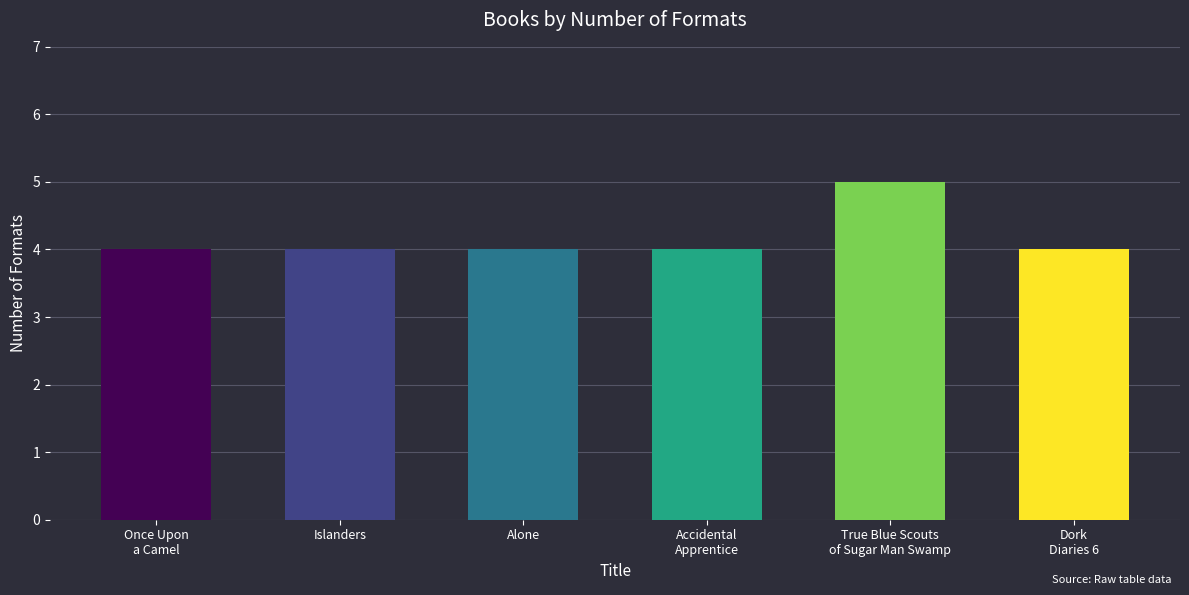

What is the maximum value shown in the chart?

5